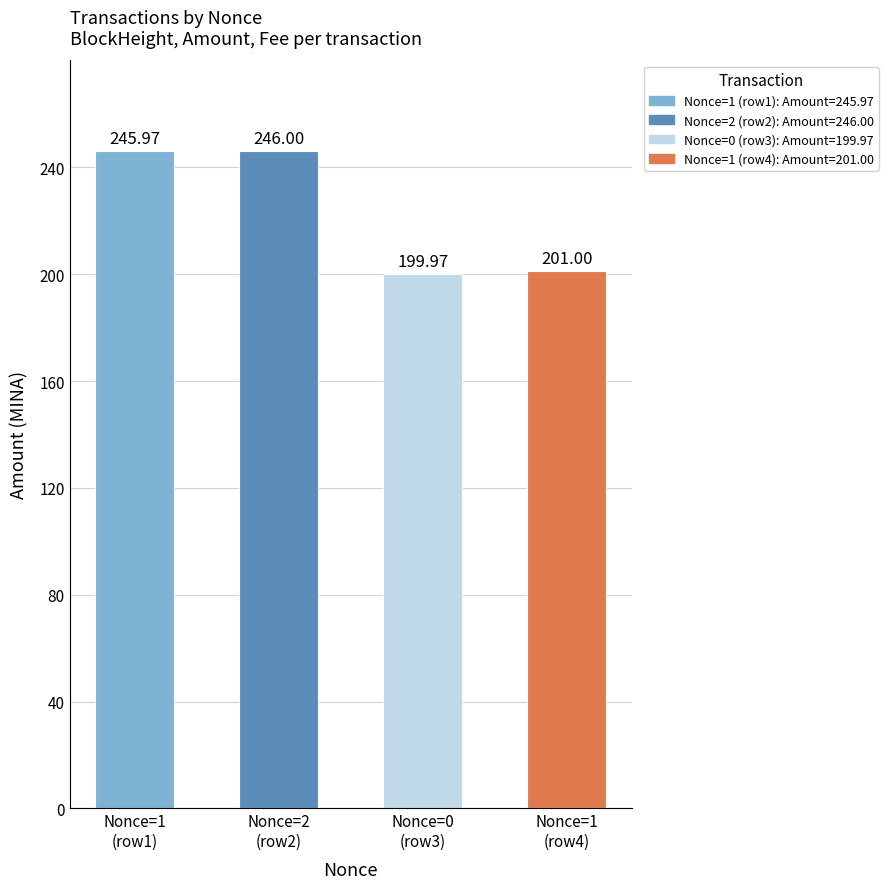

How many bars are there in total?

4